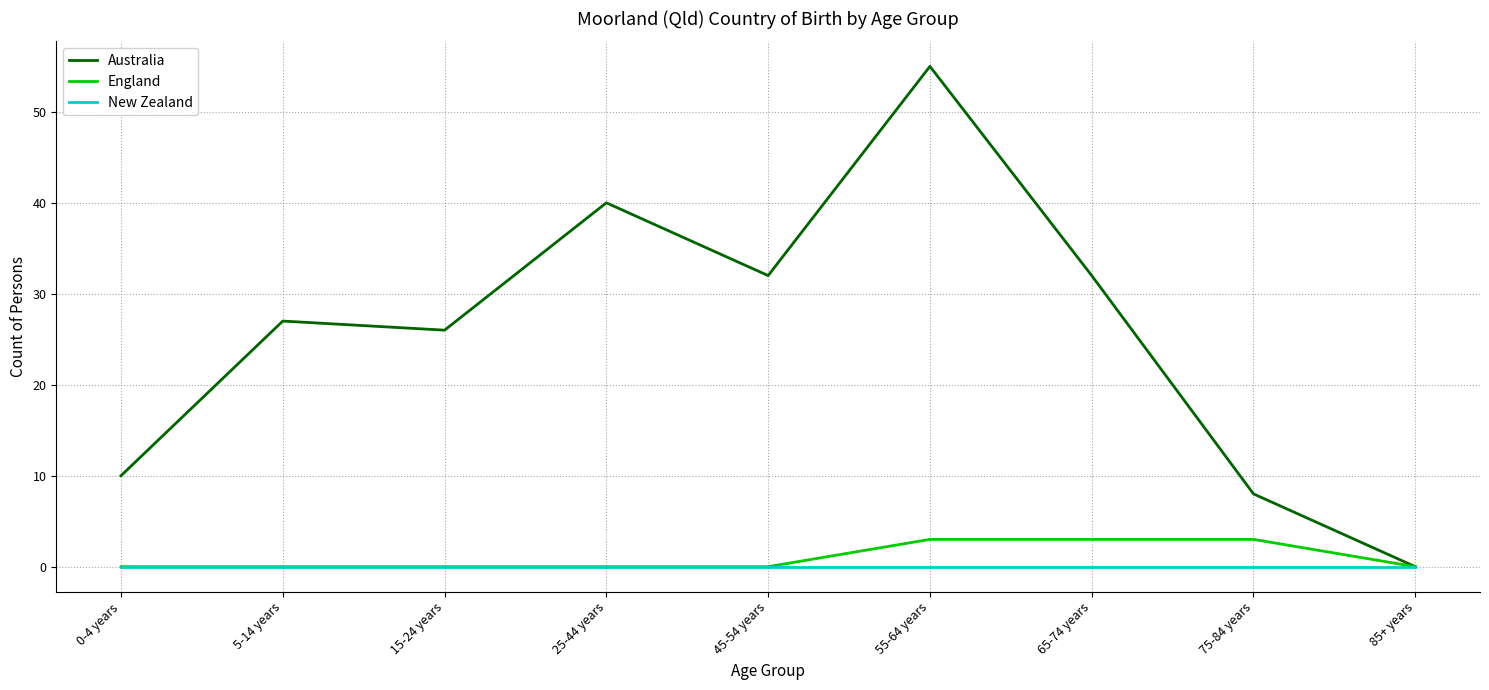

What is the maximum value for England?

3